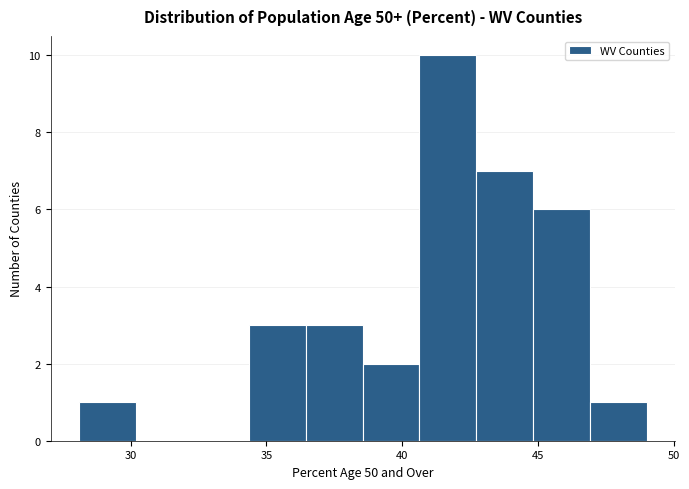

Reading left to right, list every bar in this chart as the range it spans on the x-axis followed by its height. Neither the bar edges nor the heights are printed on the chart, so give them approximately, as read against the axes.

28.0 to 30.0: 1
30.0 to 32.5: 0
32.5 to 34.5: 0
34.5 to 36.5: 3
36.5 to 38.5: 3
38.5 to 40.5: 2
40.5 to 42.5: 10
42.5 to 45.0: 7
45.0 to 47.0: 6
47.0 to 49.0: 1